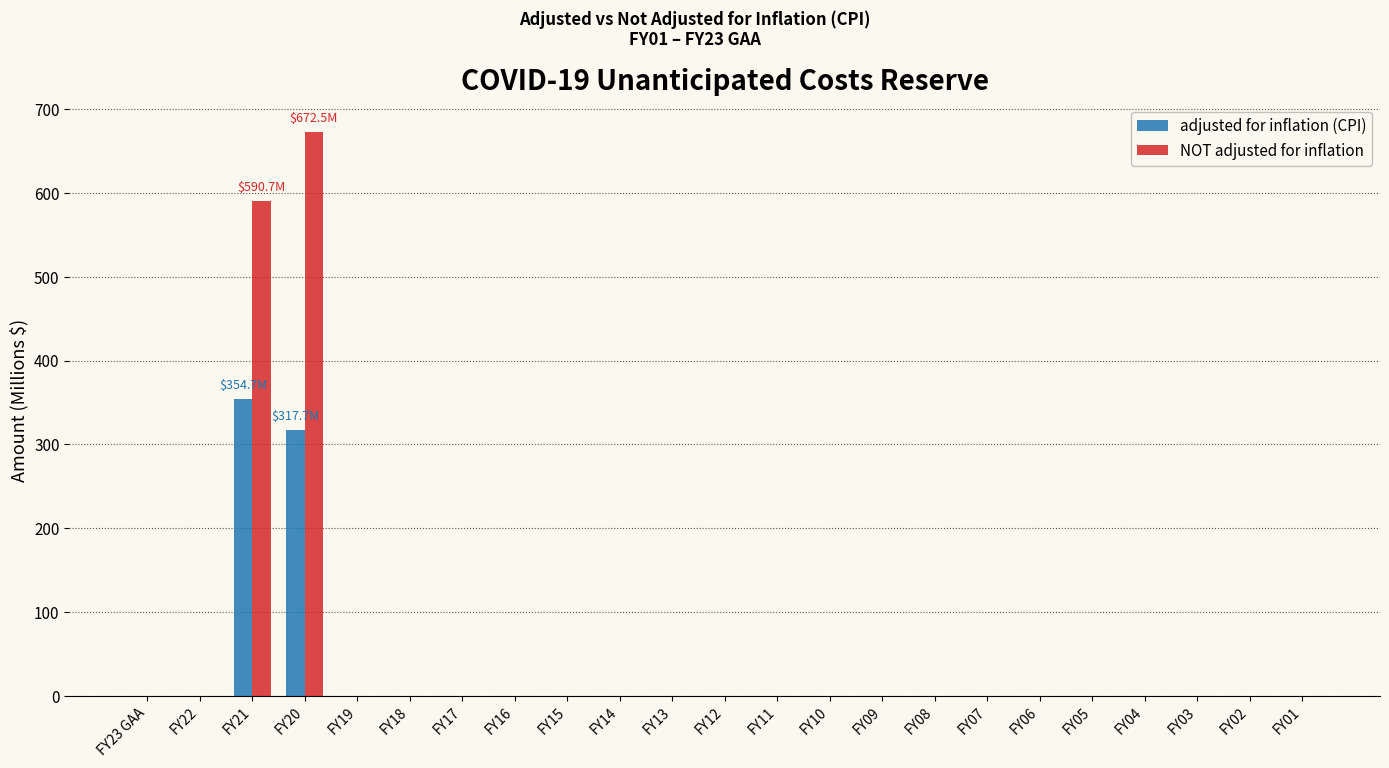

The adjusted for inflation (CPI) series shows 115.1 at FY18. True or false?

False